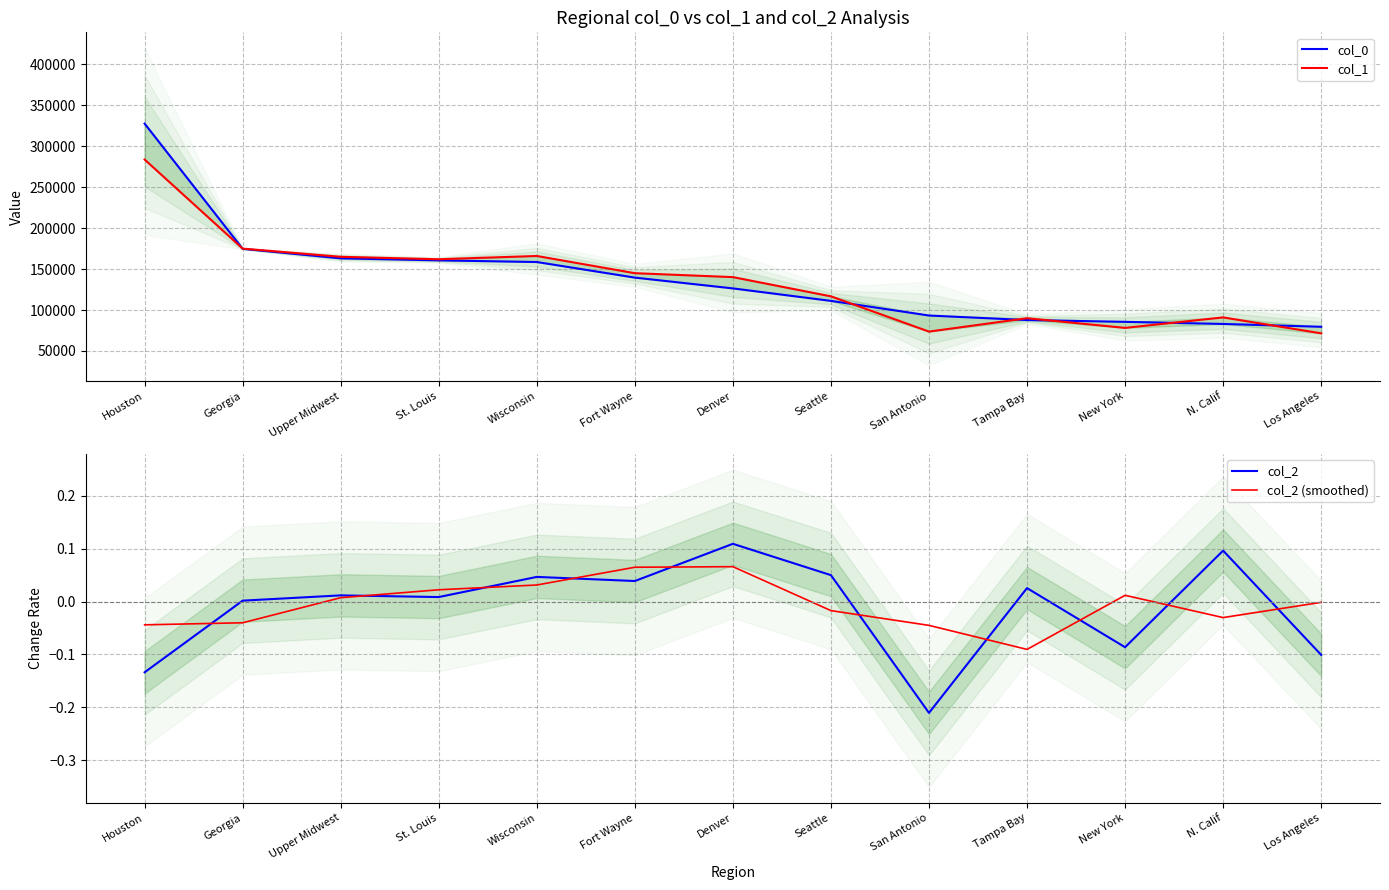

What is the sum of all col_1 values?

1758116.0